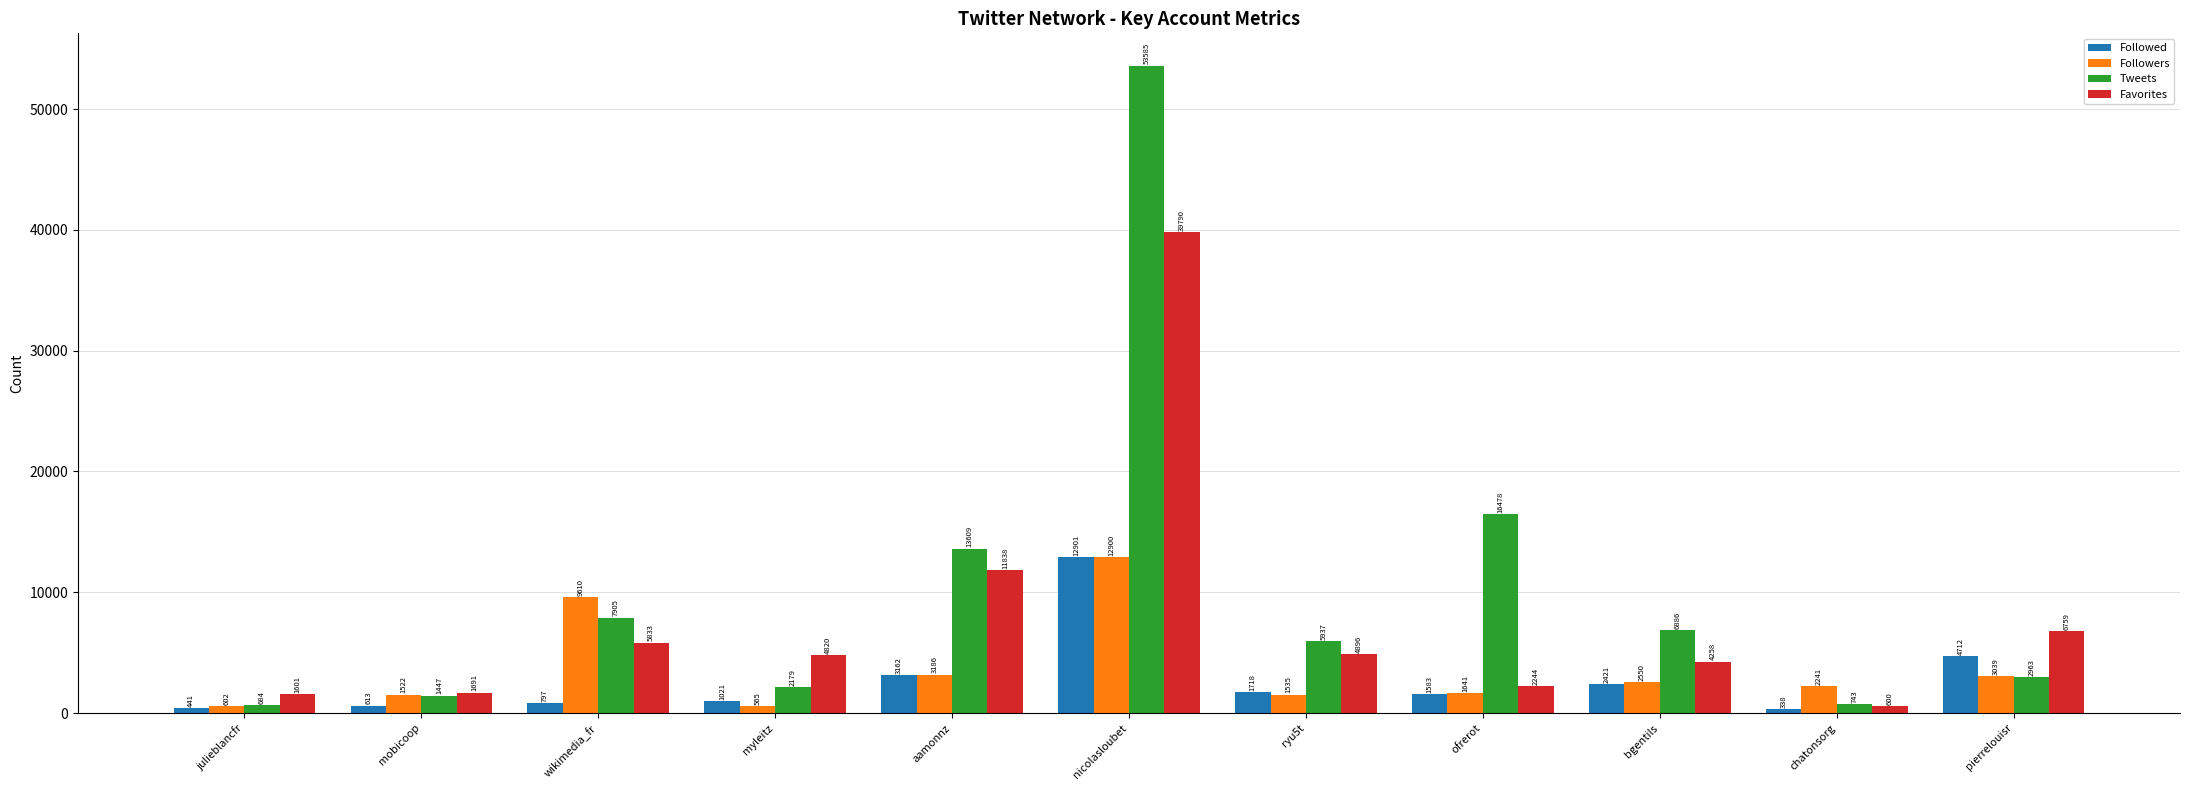

Does the chart contain stacked bars?

No